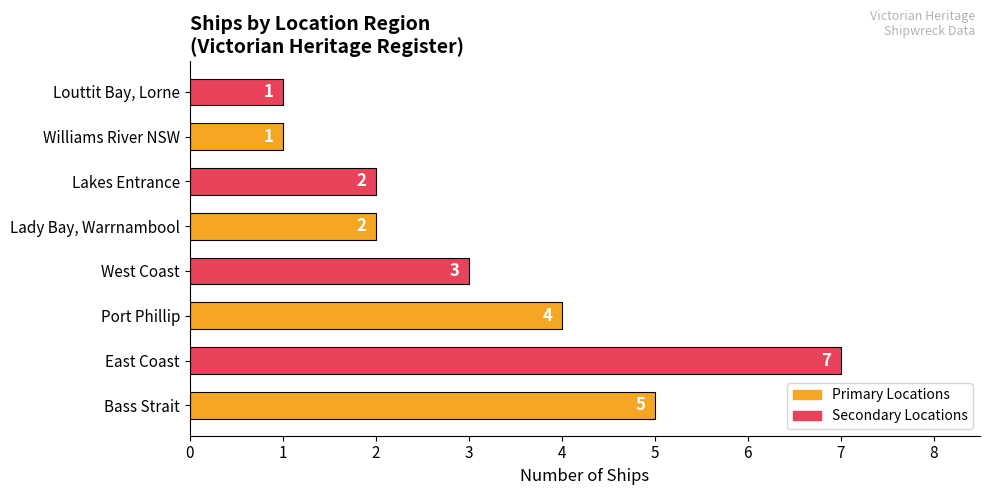

What is the difference between the maximum and minimum values?

6